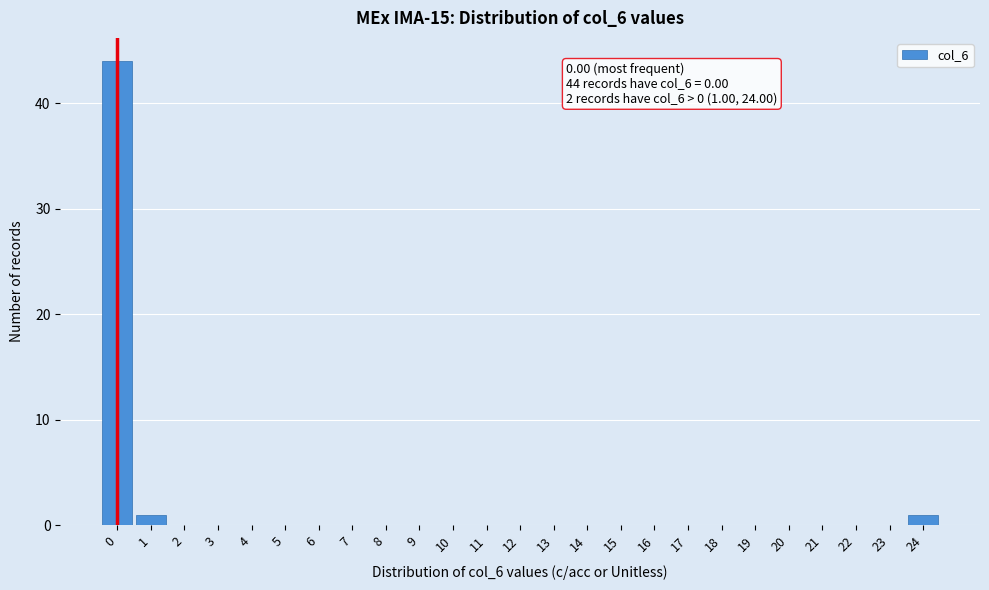

Reading left to right, list all the values displayed in this chart.

0=44	1=1	2=0	3=0	4=0	5=0	6=0	7=0	8=0	9=0	10=0	11=0	12=0	13=0	14=0	15=0	16=0	17=0	18=0	19=0	20=0	21=0	22=0	23=0	24=1